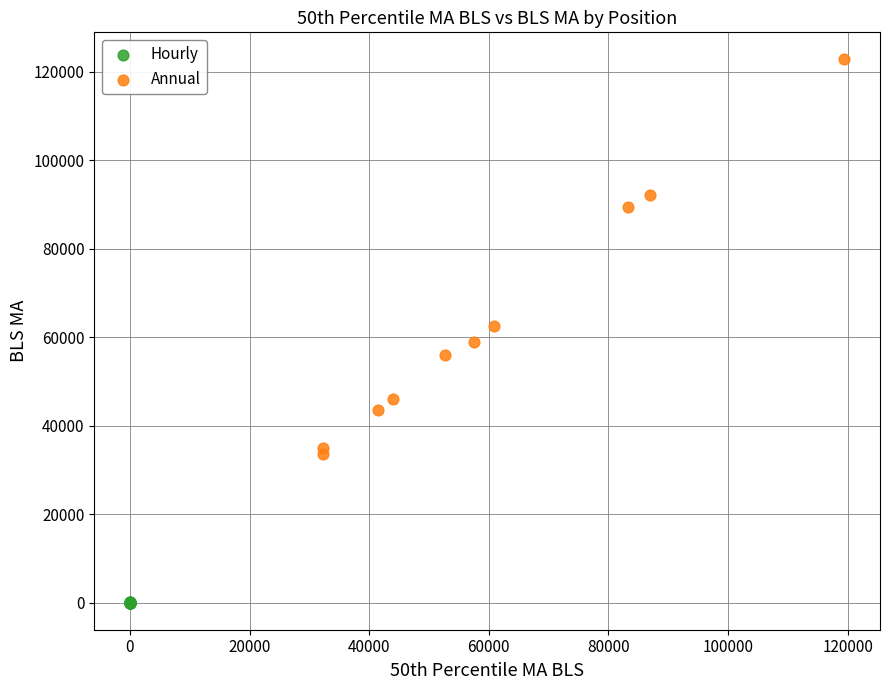

Which series reaches the minimum Y coordinate?

Hourly